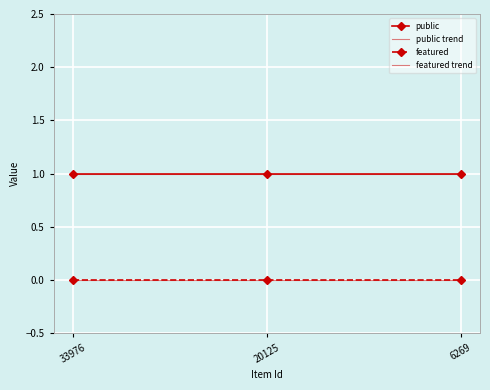

The public series shows 1.6 at 33976. True or false?

False